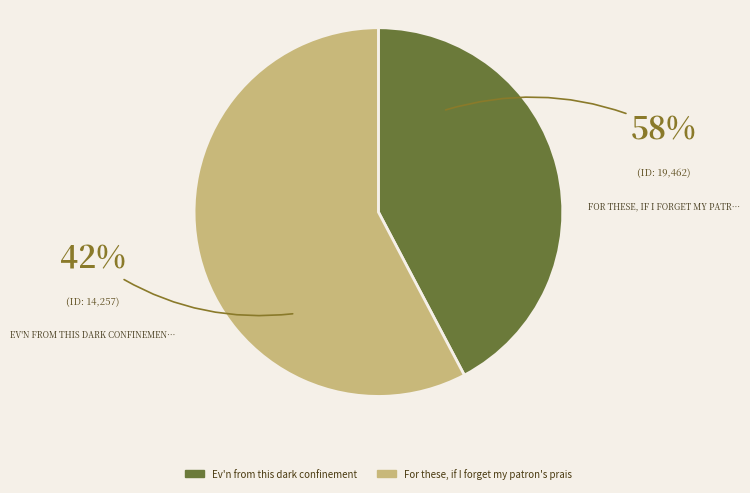

Which slice is the smallest?

Ev'n from this dark confinement